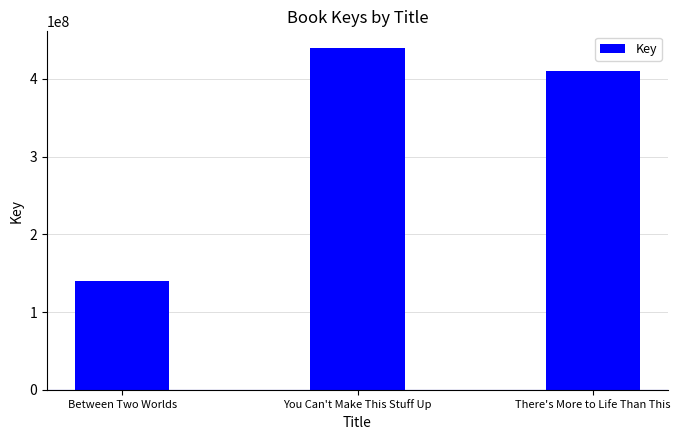

List the labels in order of value, smallest first.

Between Two Worlds, There's More to Life Than This, You Can't Make This Stuff Up